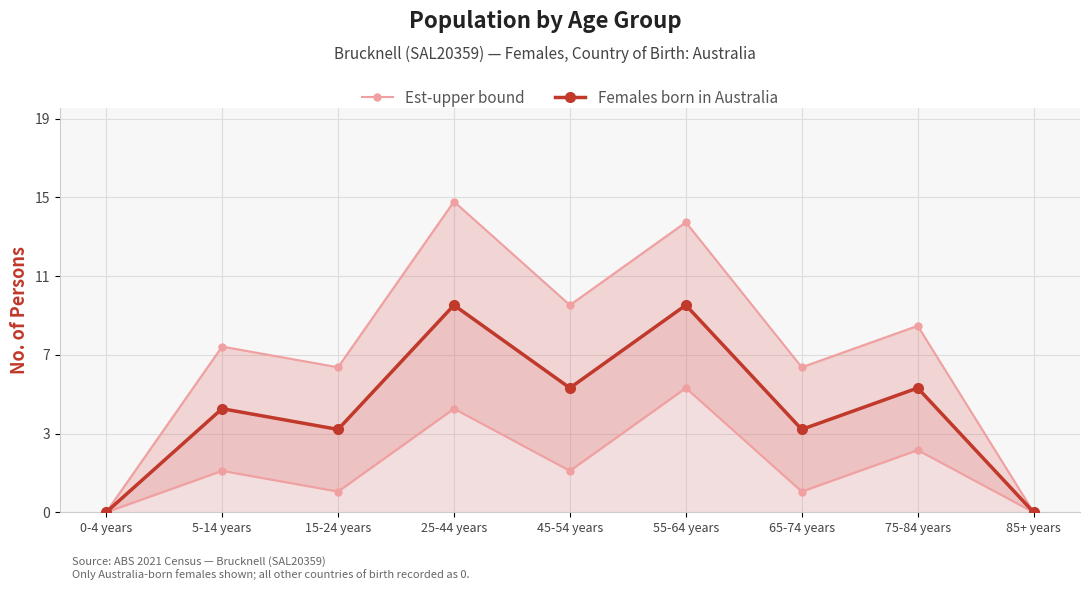

The value of Est-upper bound at 0-4 years is 6. True or false?

False